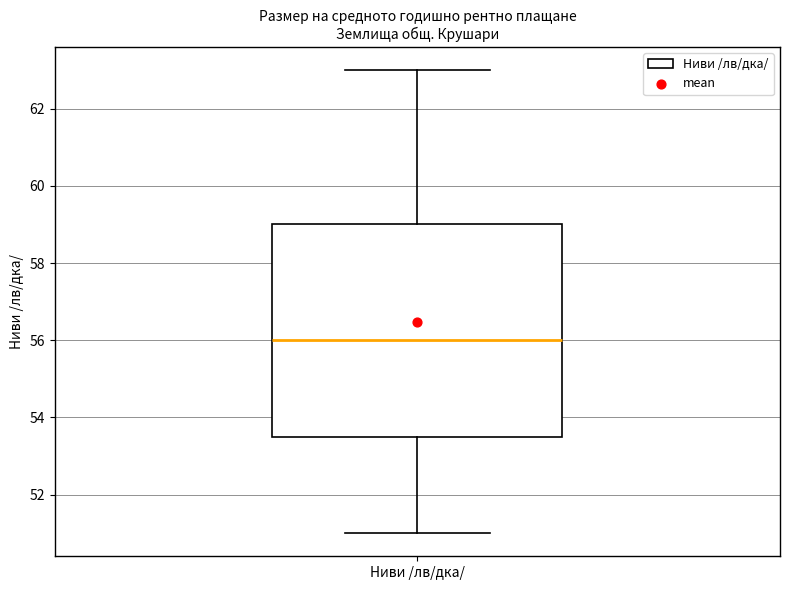

Where does the upper whisker of the box for Ниви /лв/дка/ end on the y-axis? The values are not printed on the chart, so give them approximately, as read against the axis.

63.0